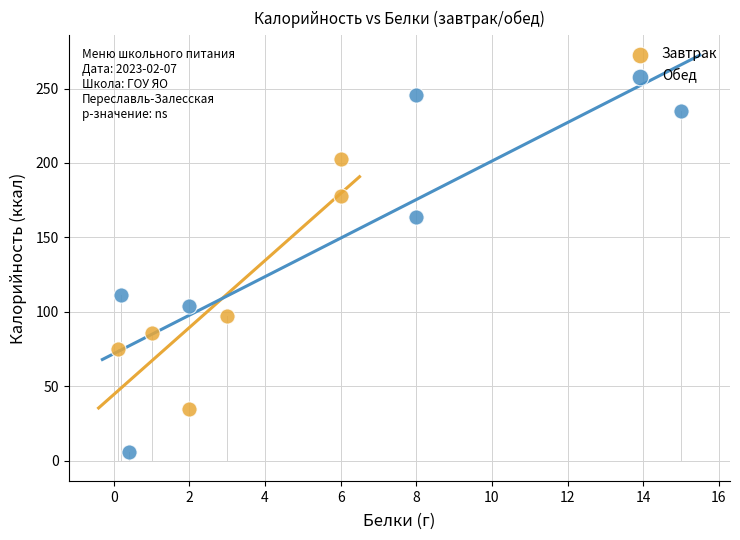

What are all the series names shown in the legend?

Завтрак, Обед